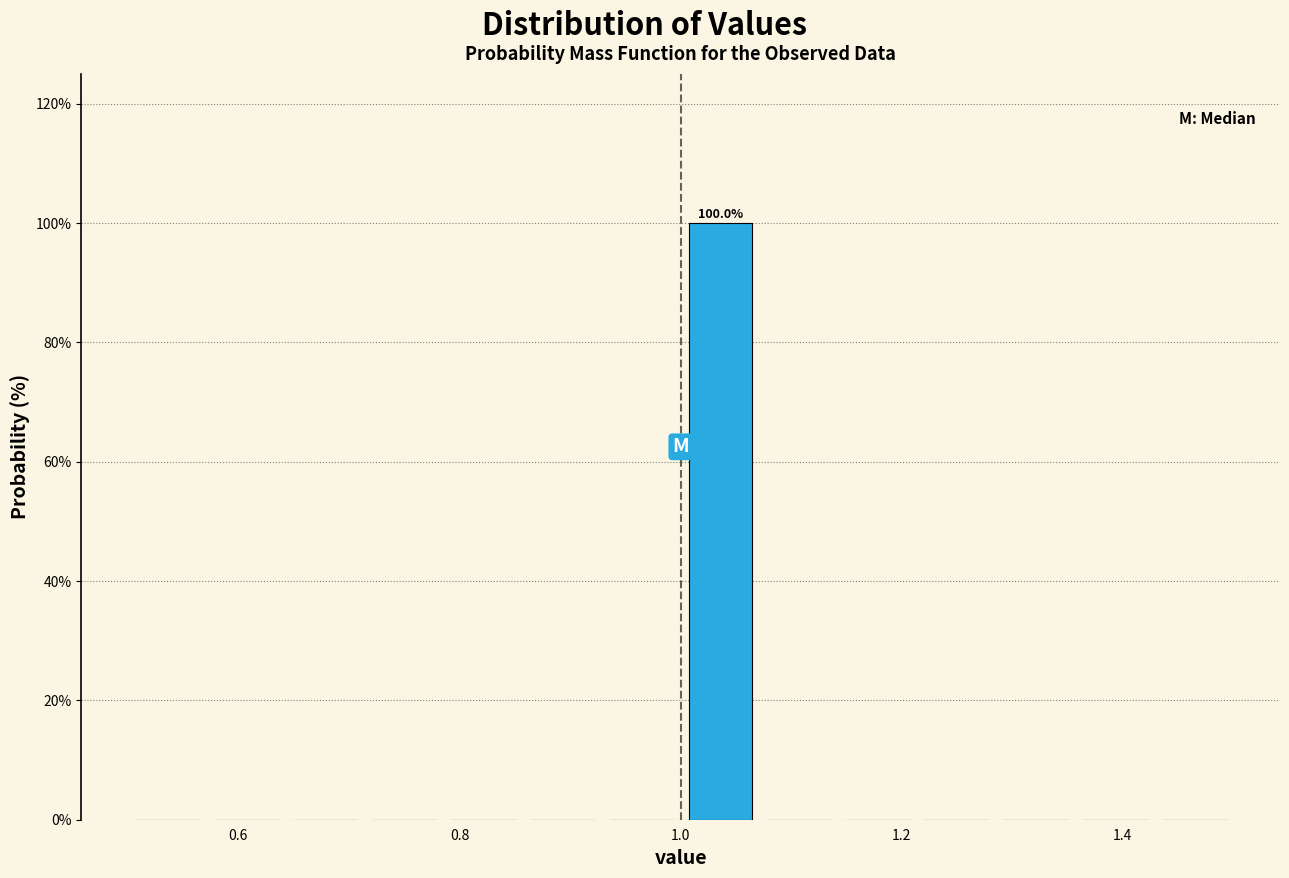

Around what value on the x-axis is the tallest bar? Give the approximate position of its centre, as read against the axis.

1.04